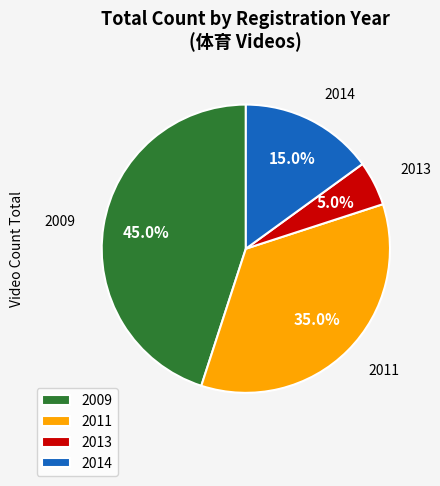

The 2011 slice represents 35% of the pie. True or false?

True